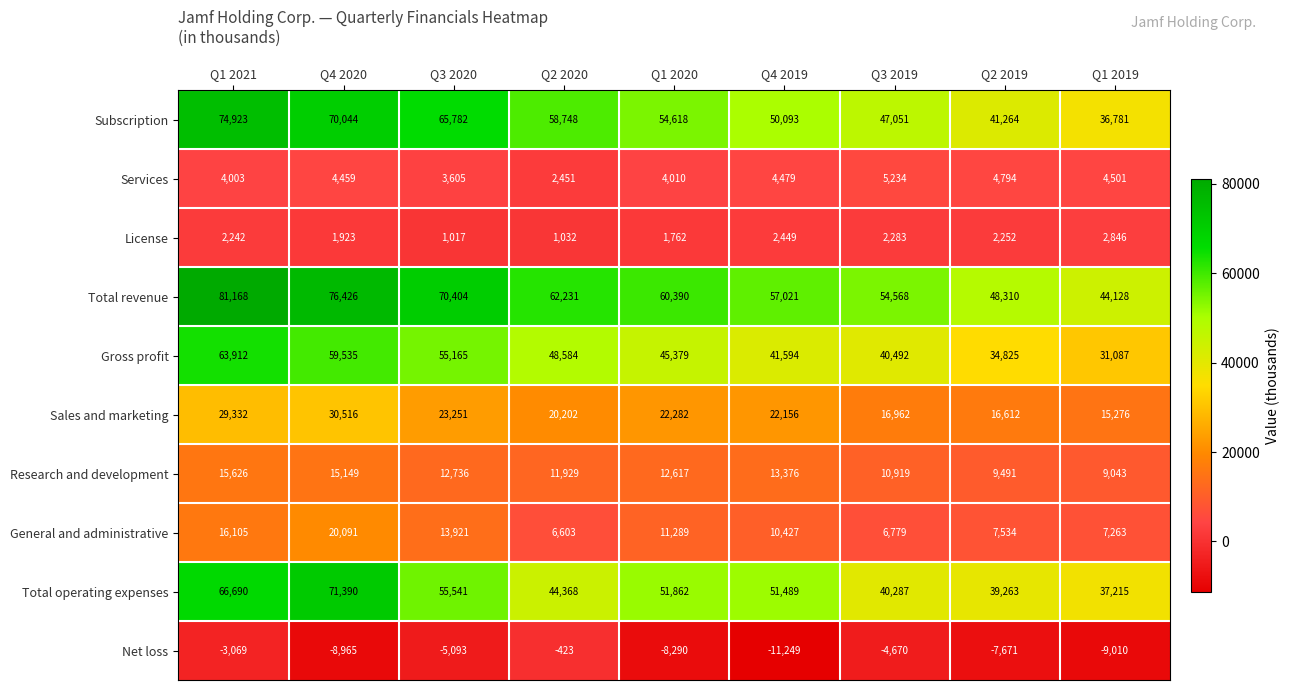

What is the total value across all series at Q1 2021?

350932